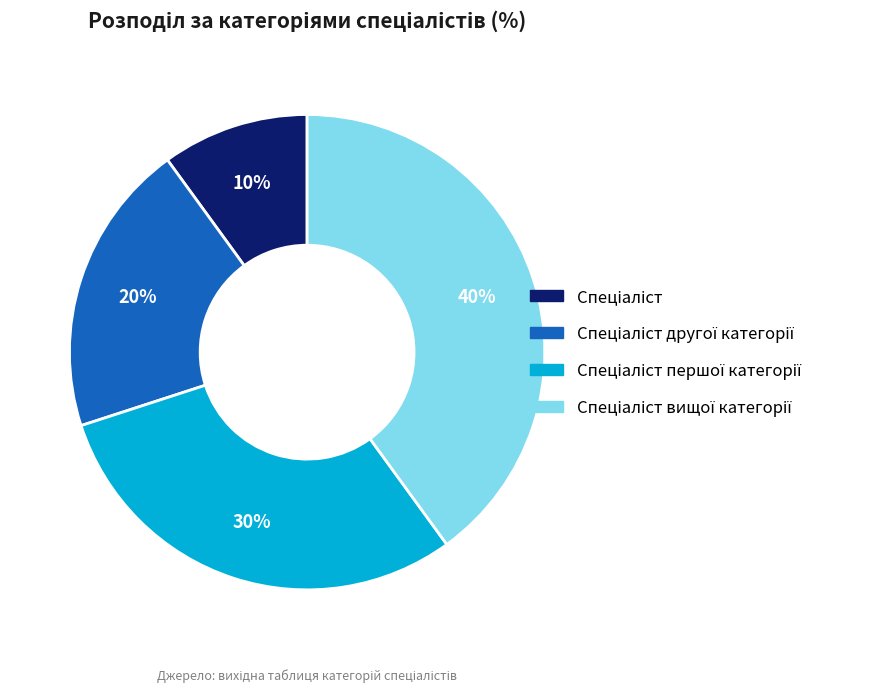

Is there a majority slice in this chart?

No